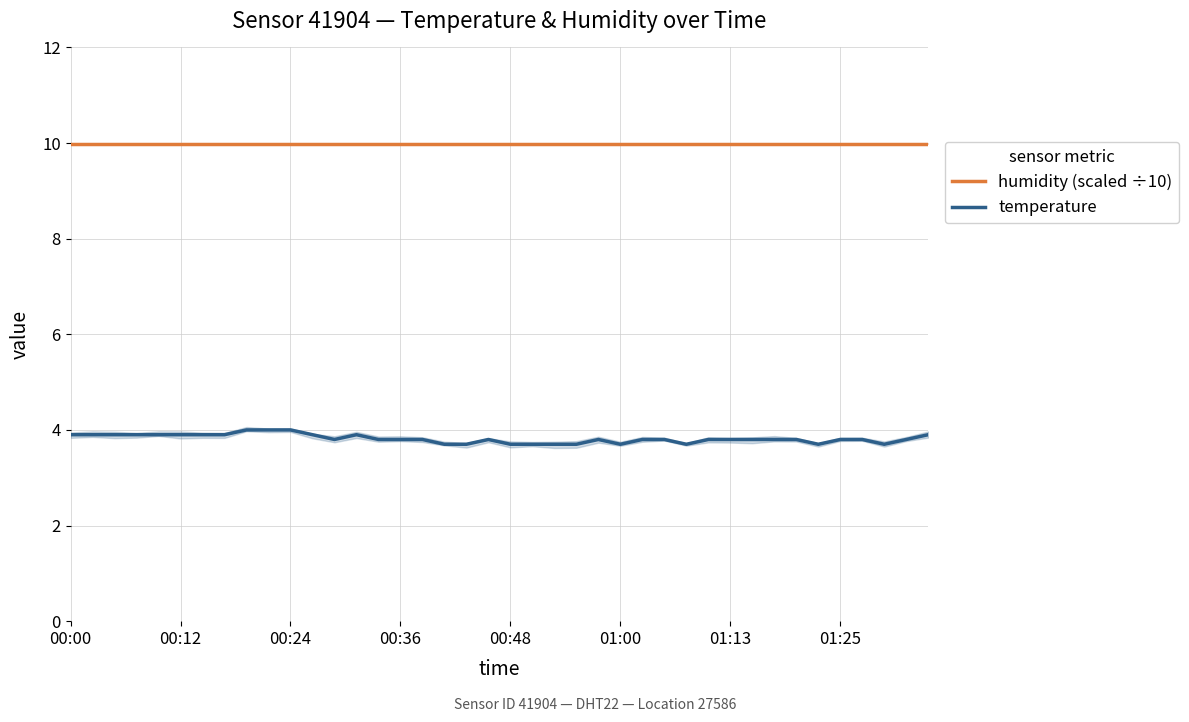

True or false: temperature and humidity (scaled ÷10) cross at least once.

False